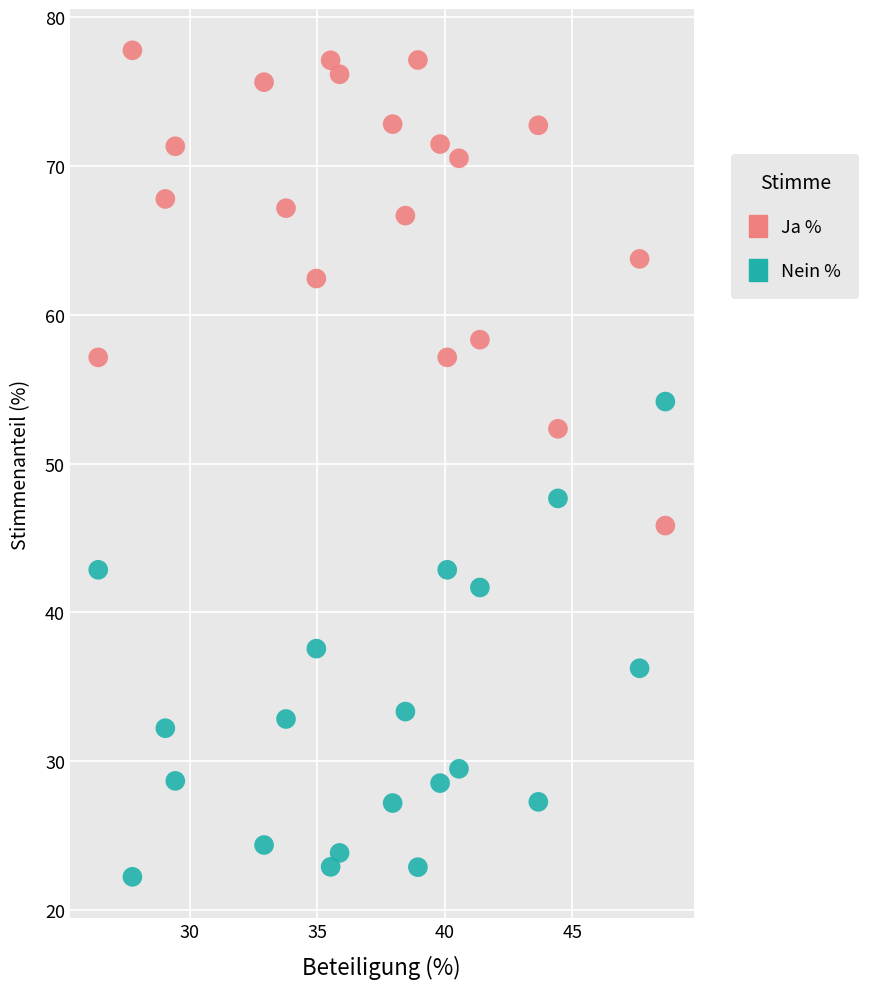

Across all data points, what is the range of X values (max minus min)?

22.2